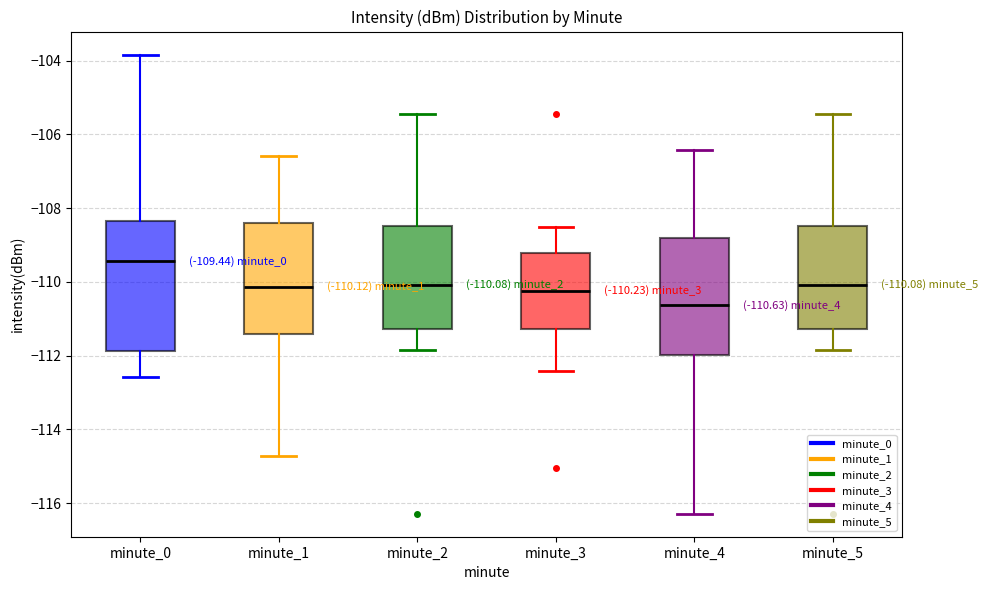

Comparing the boxes themselves (not the whiskers), which one is the tallest?

minute_0